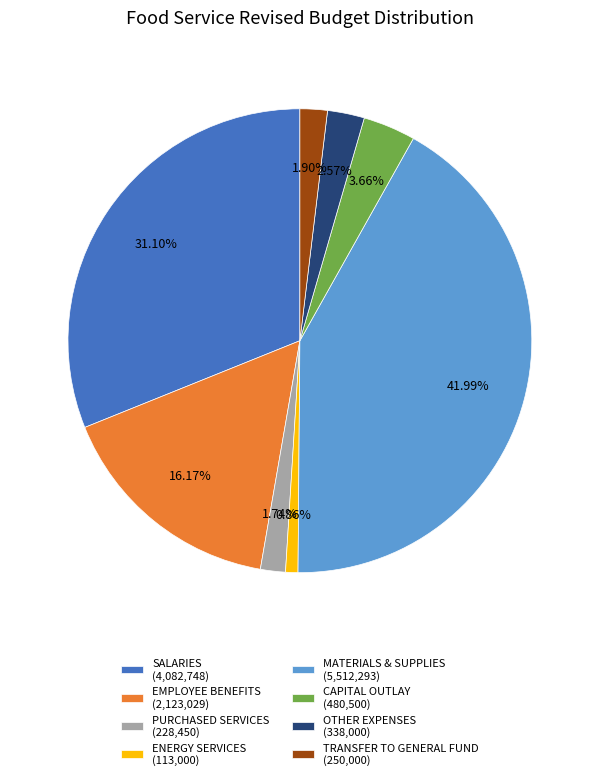

How many segments does this pie chart have?

8